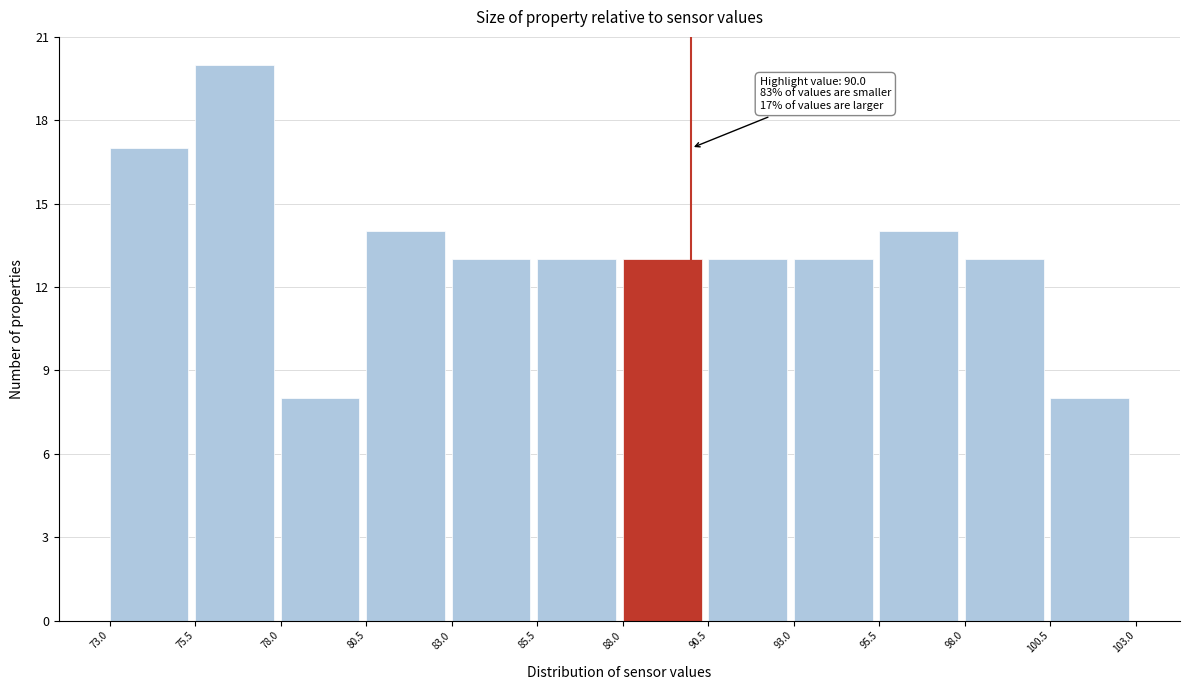

Over which range of the x-axis is the bar tallest?

75.5 to 78.0